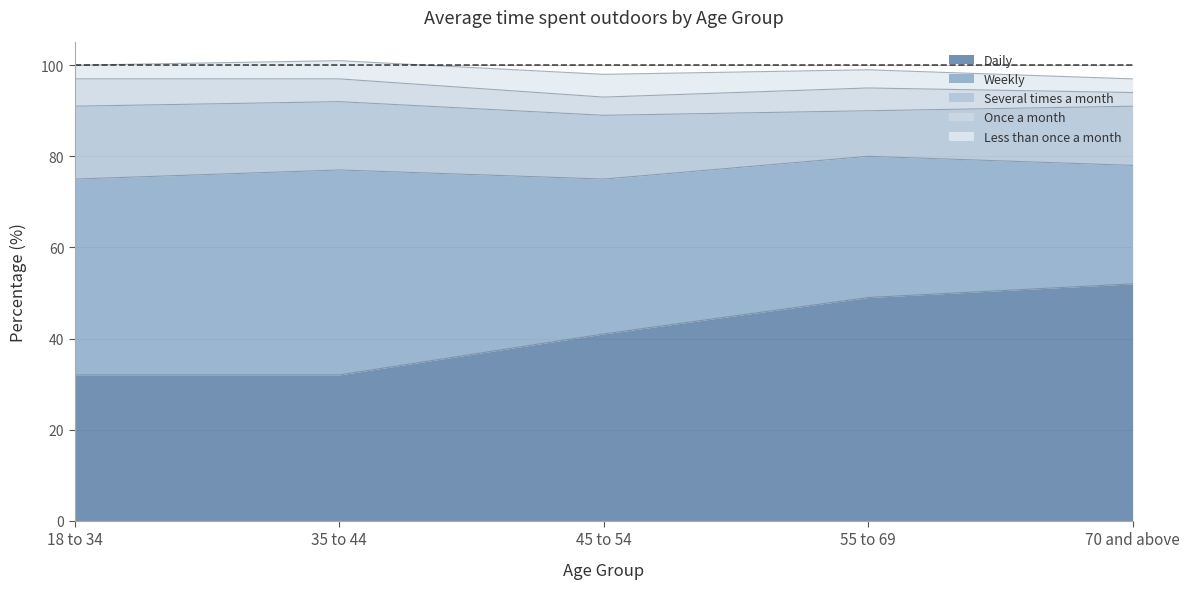

What is the difference between the second highest and minimum values in the Daily series?

17